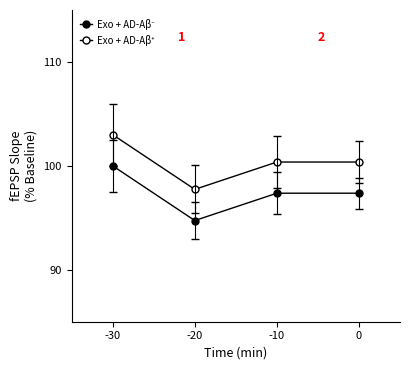

Count the number of categories in the chart.

4